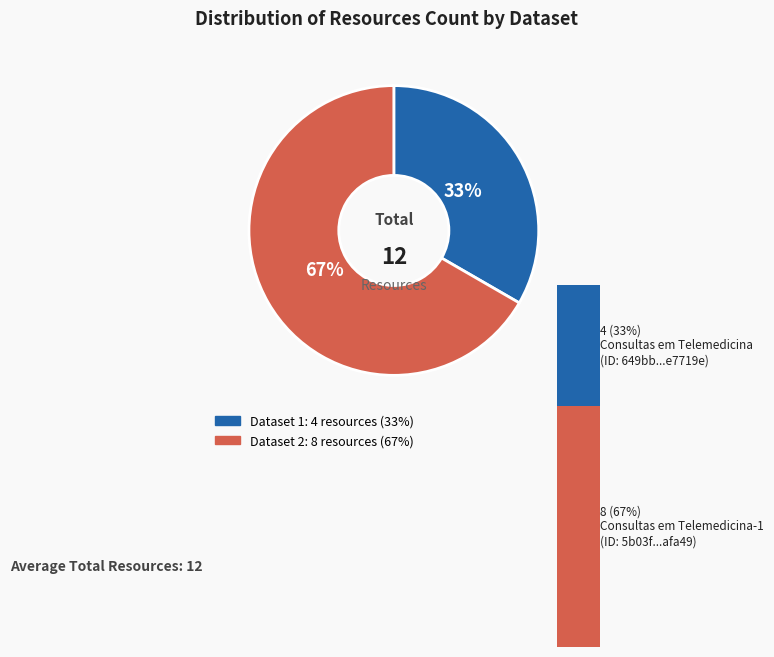

To the nearest percent, what is the average slice percentage?

50%